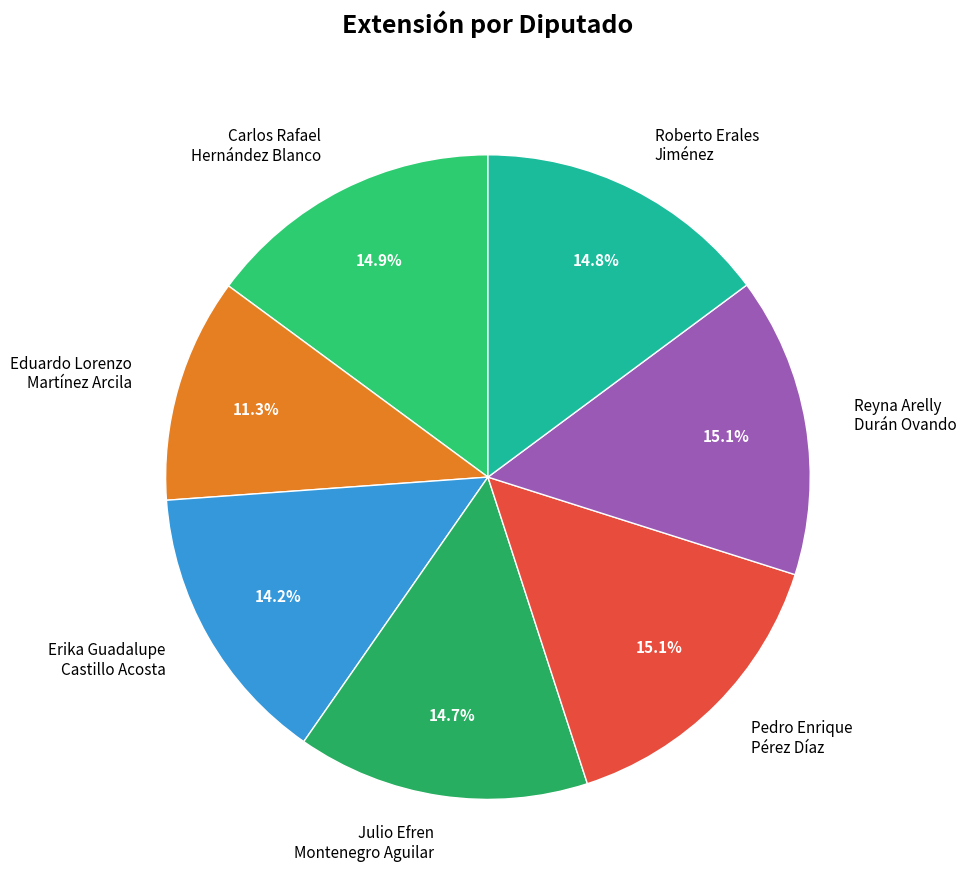

What is the ratio of the value at Reyna Arelly Durán Ovando to the value at Carlos Rafael Hernández Blanco?

1.0